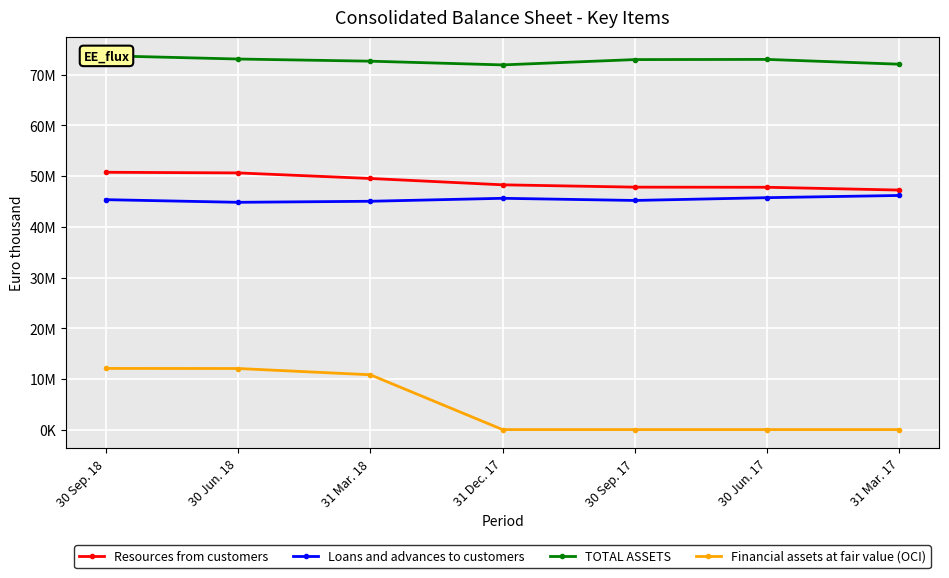

How many lines are shown in the chart?

4